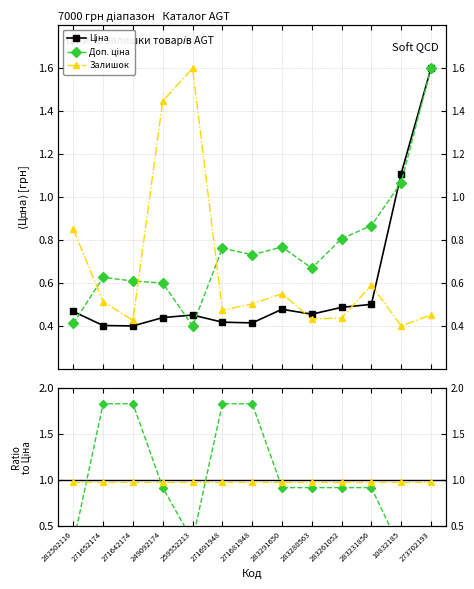

What value does the Залишок ref series have at 283280563?

1.0